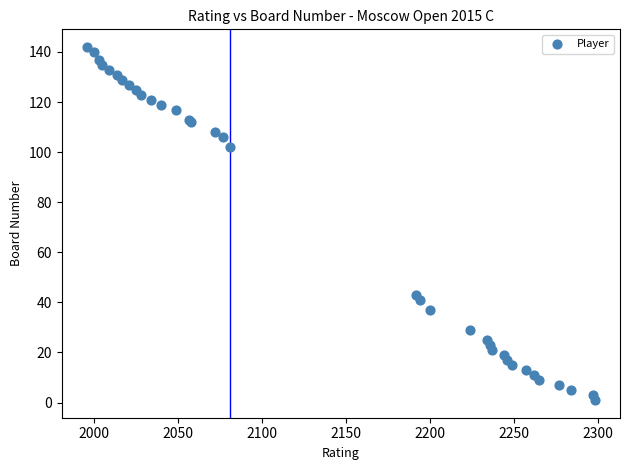

What Y value in the scatter plot is closest to 71?

43